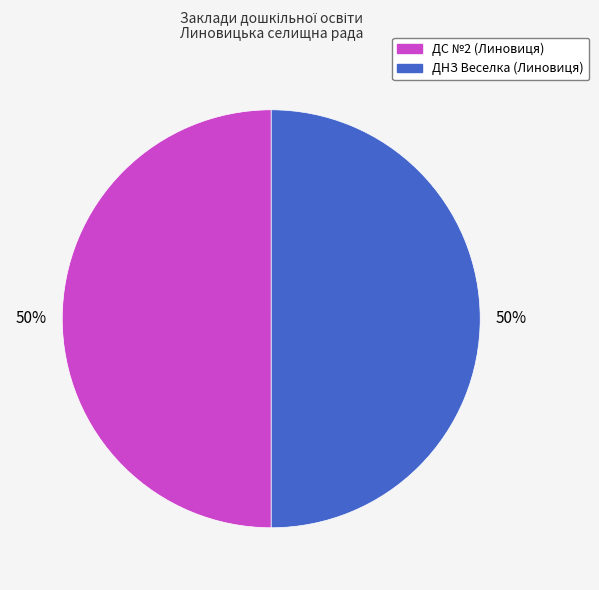

How many segments does this pie chart have?

2